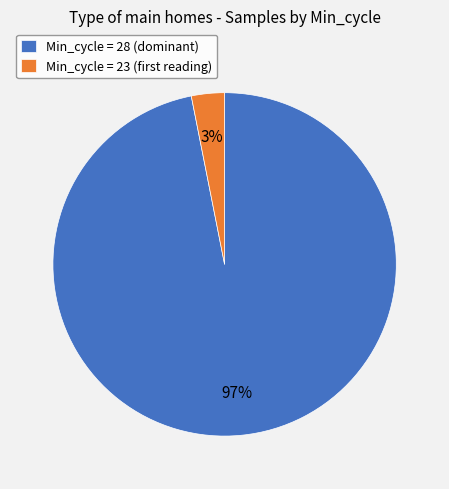

Is it true that Min_cycle = 28 (dominant) is 92% of the pie?

False